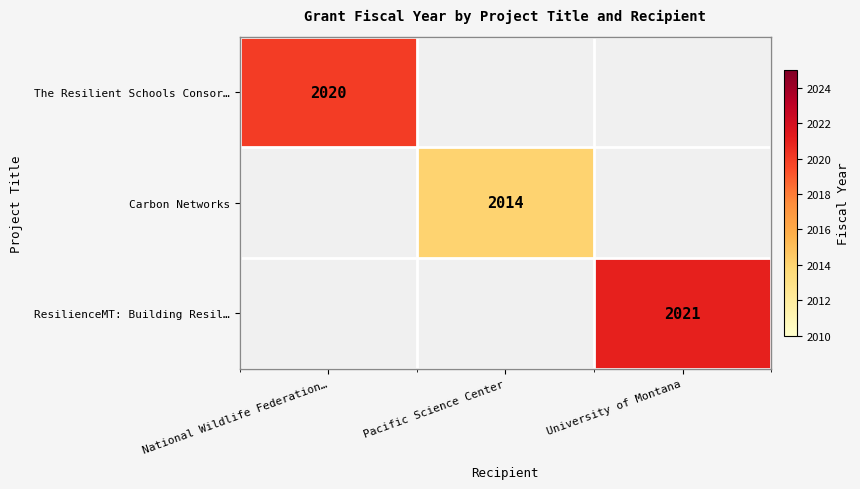

The value of ResilienceMT: Building Resil… at University of Montana is 2021. True or false?

True